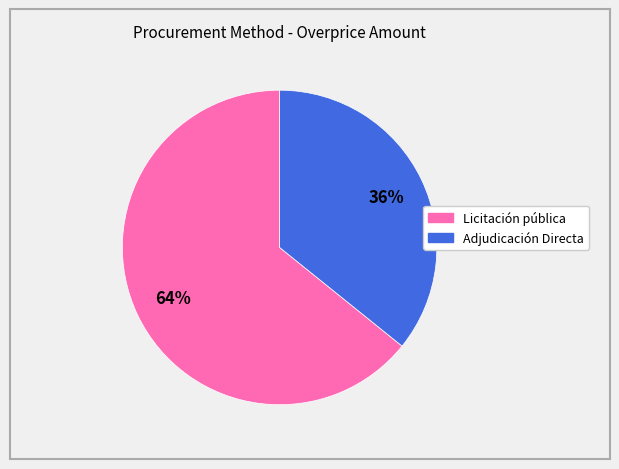

To the nearest percent, what is the difference between the largest and smallest slice percentages?

28%